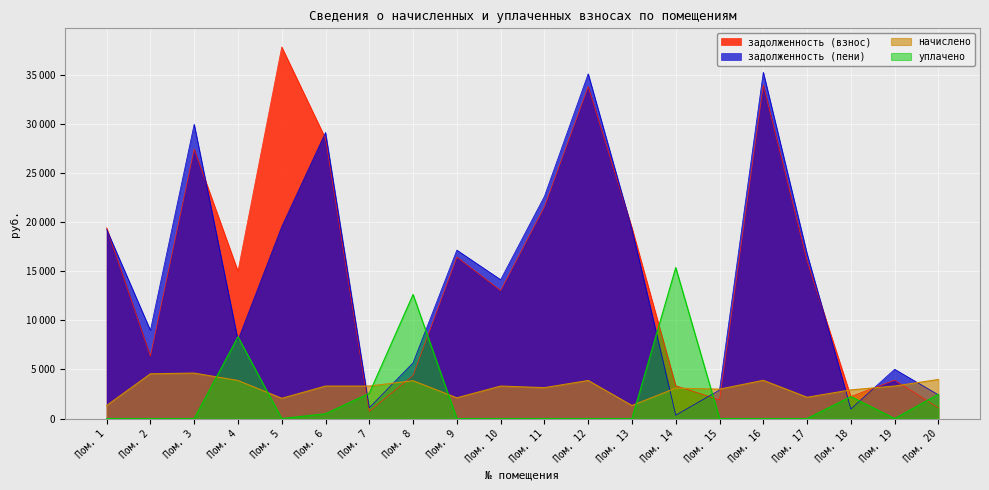

How many intersections are there between задолженность (пени) and начислено?

7